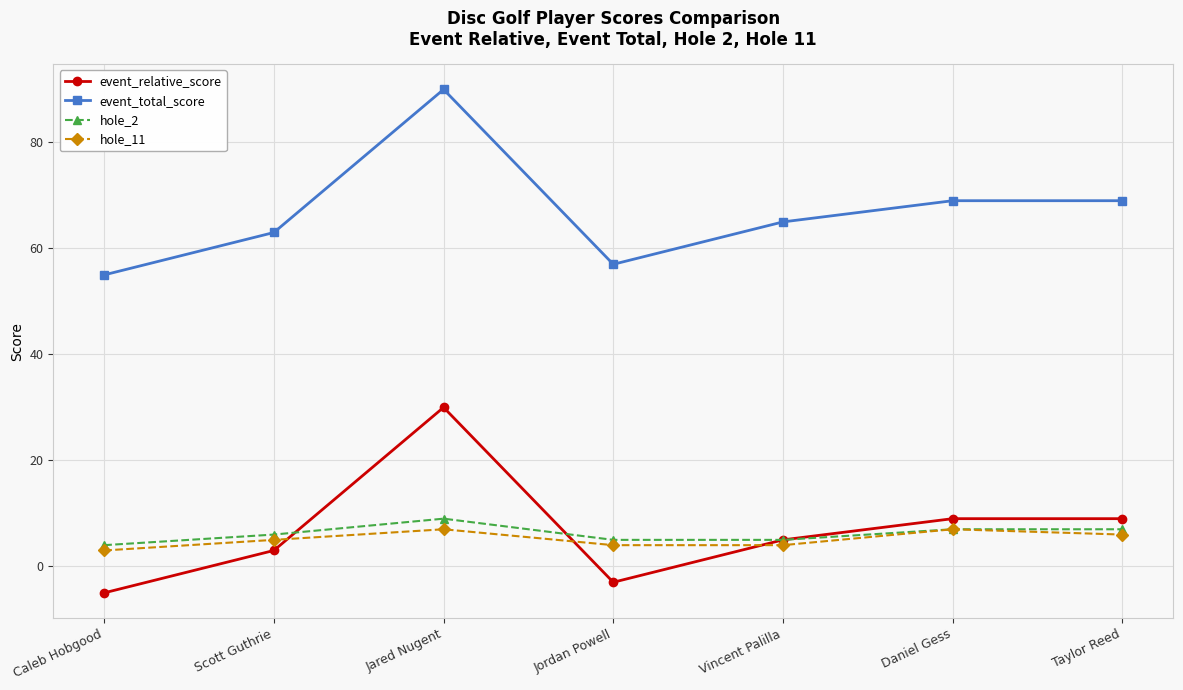

What is the difference between the event_total_score values at Scott Guthrie and Taylor Reed?

6